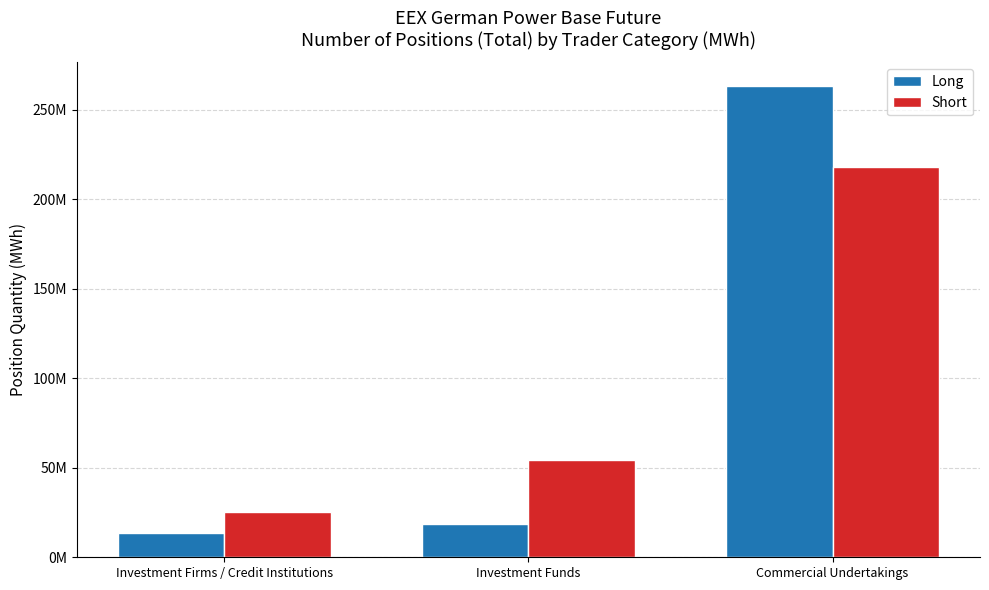

Does the chart contain any negative values?

No